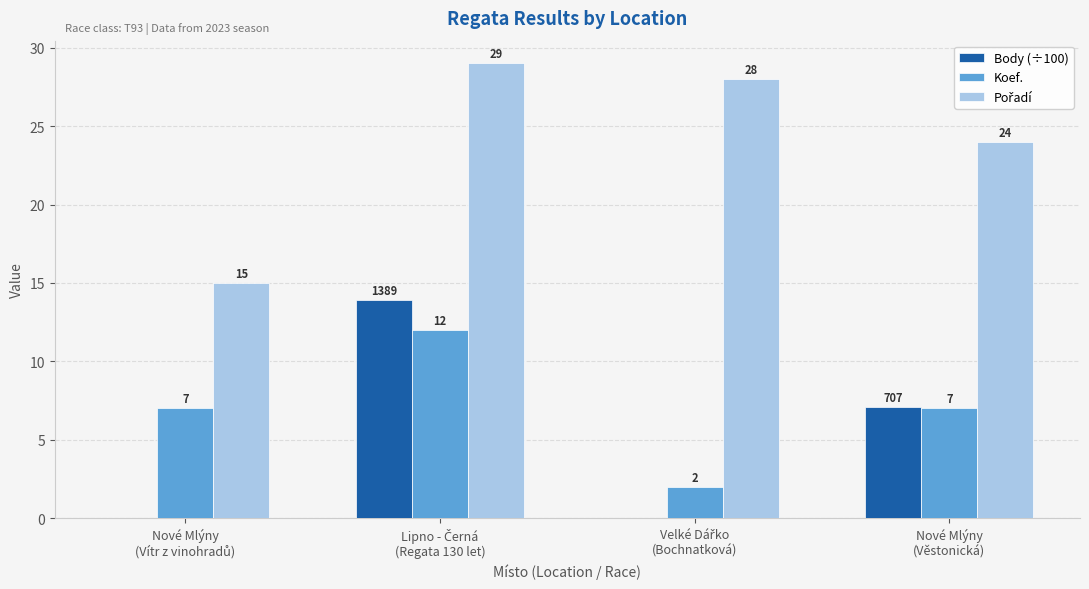

What is the sum of all Koef. values?

28.0